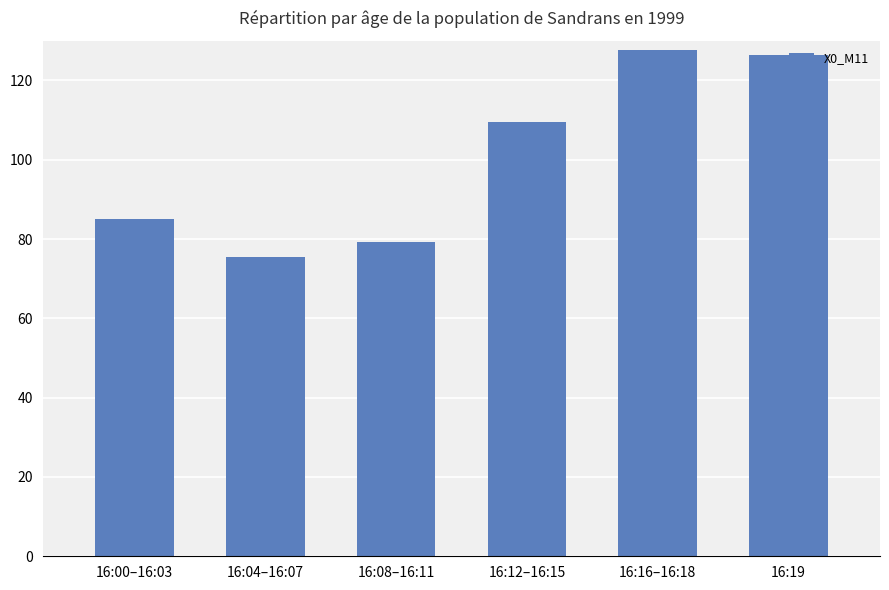

List the labels in order of value, smallest first.

16:04–16:07, 16:08–16:11, 16:00–16:03, 16:12–16:15, 16:19, 16:16–16:18